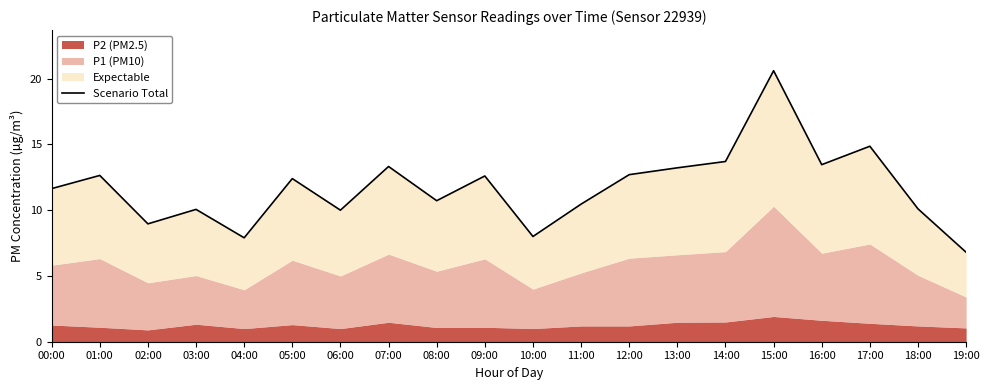

Rank the categories by value from lowest to highest.

19:00, 04:00, 10:00, 02:00, 06:00, 03:00, 18:00, 11:00, 08:00, 00:00, 05:00, 09:00, 01:00, 12:00, 13:00, 07:00, 16:00, 14:00, 17:00, 15:00